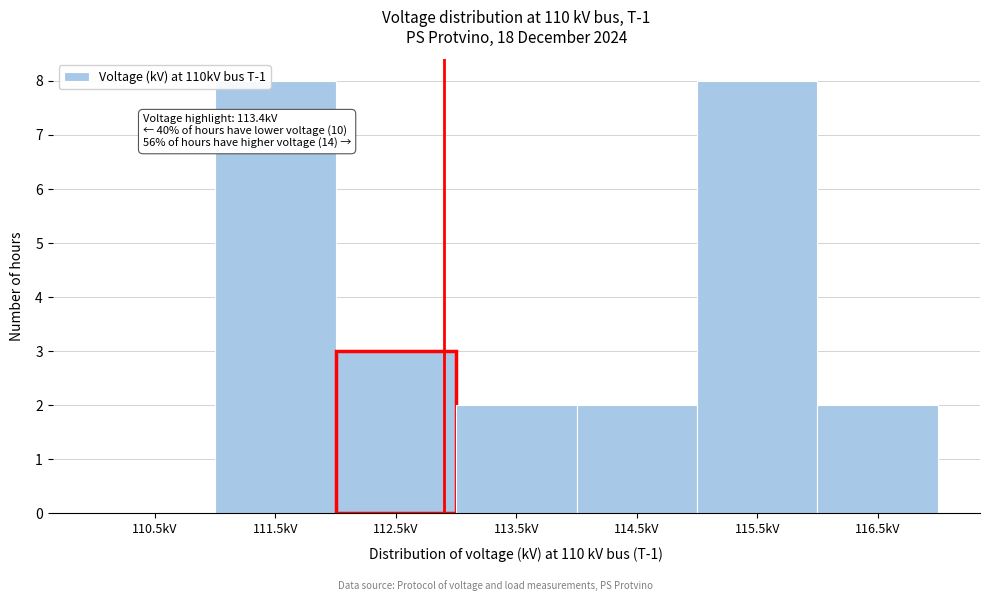

Reading left to right, extract all data points from this chart.

110.5kV=0	111.5kV=8	112.5kV=3	113.5kV=2	114.5kV=2	115.5kV=8	116.5kV=2